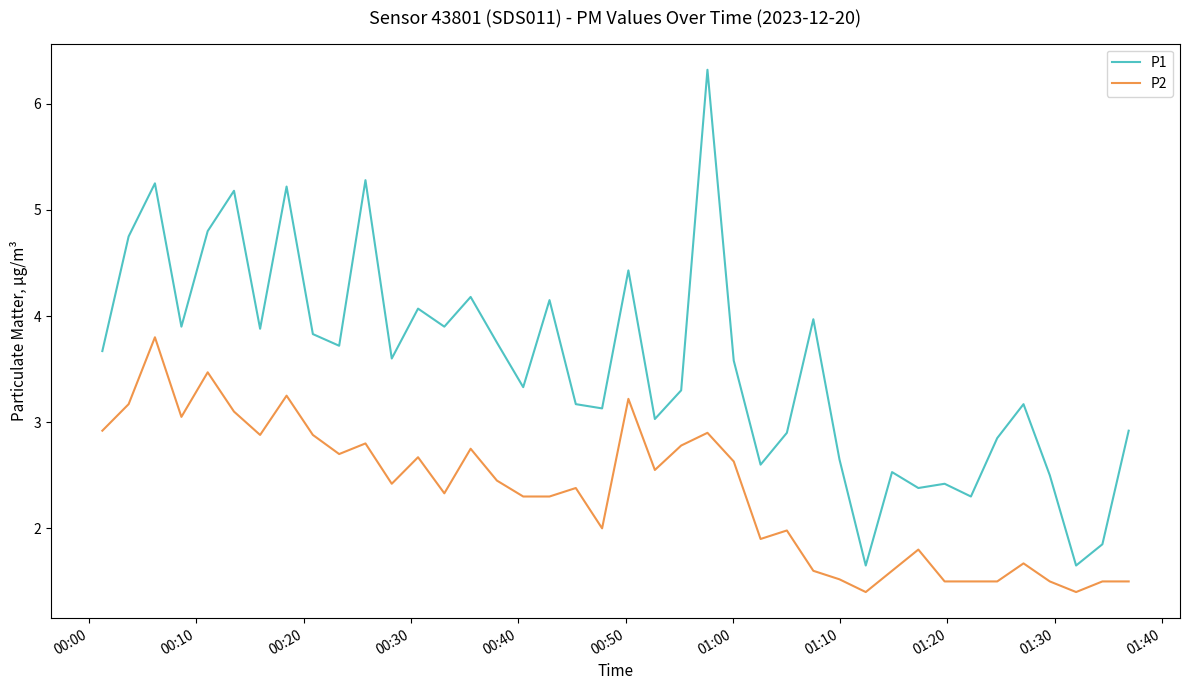

Which series has the largest range (max minus min)?

P1